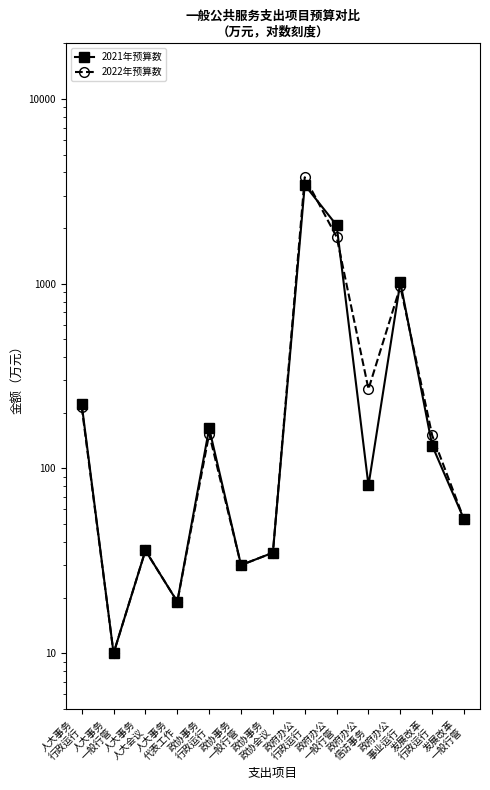

In 2021年预算数, how many points are higher than both neighbors (excluding endpoints)?

4